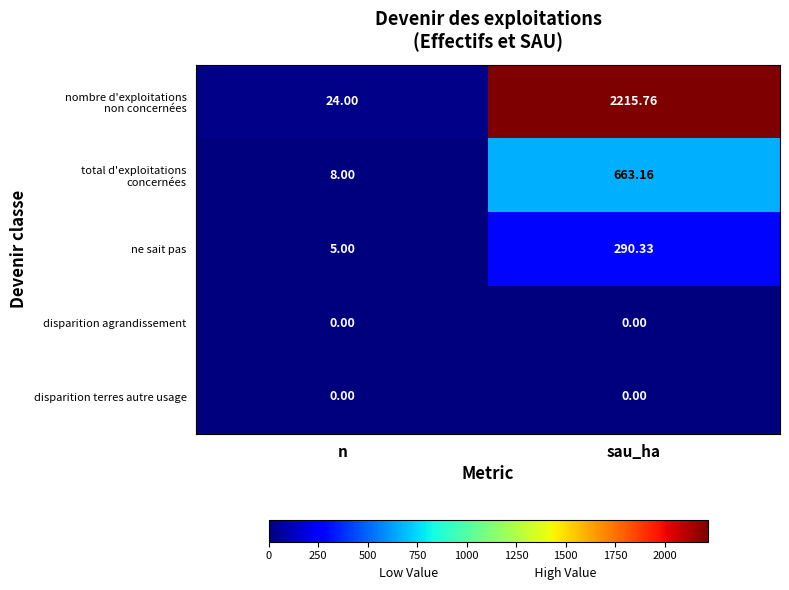

At which category is the sum across all series the highest?

sau_ha